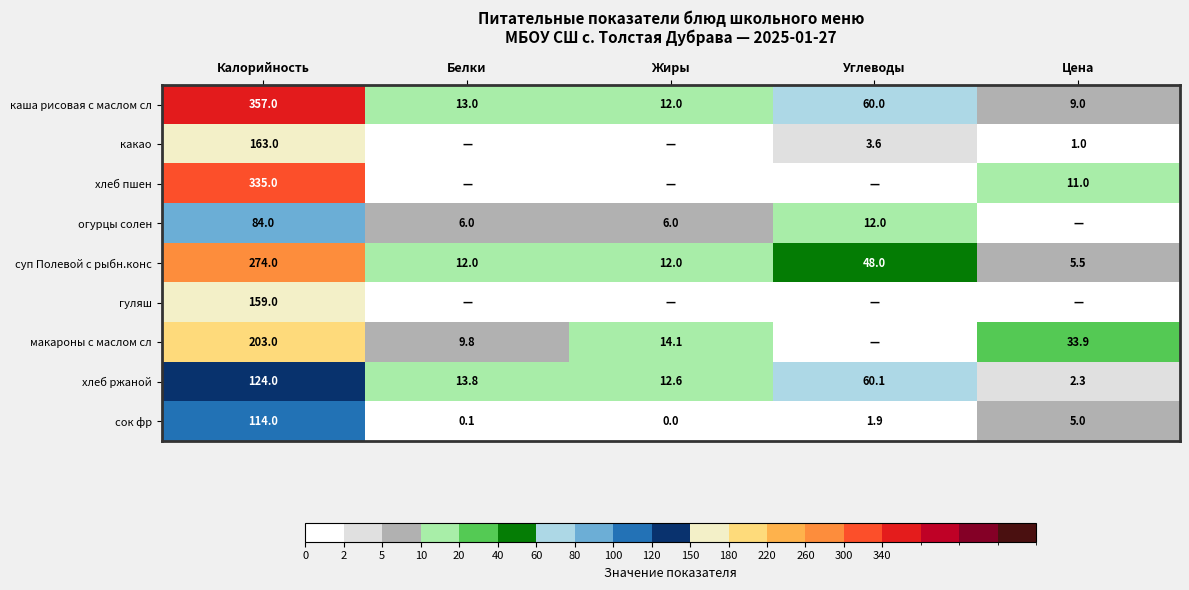

At how many categories does at least one series exceed 327?

1